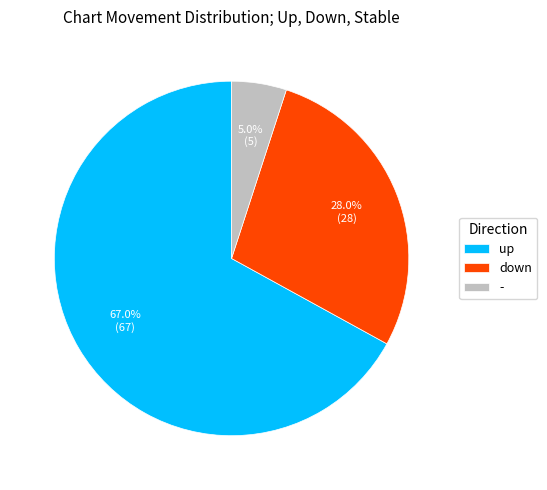

Is it true that up is 54% of the pie?

False